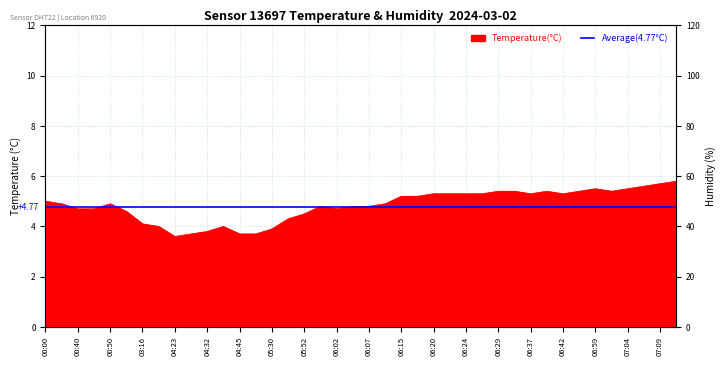

What is the smallest value displayed?

3.6